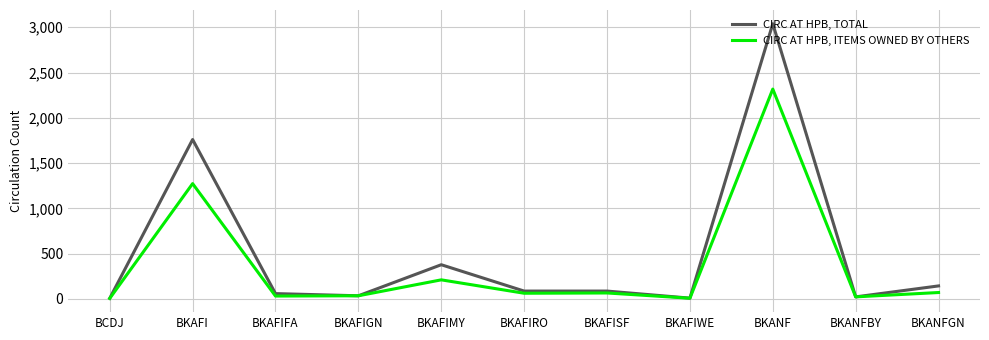

List the series in order of their peak value, lowest first.

CIRC AT HPB, ITEMS OWNED BY OTHERS, CIRC AT HPB, TOTAL